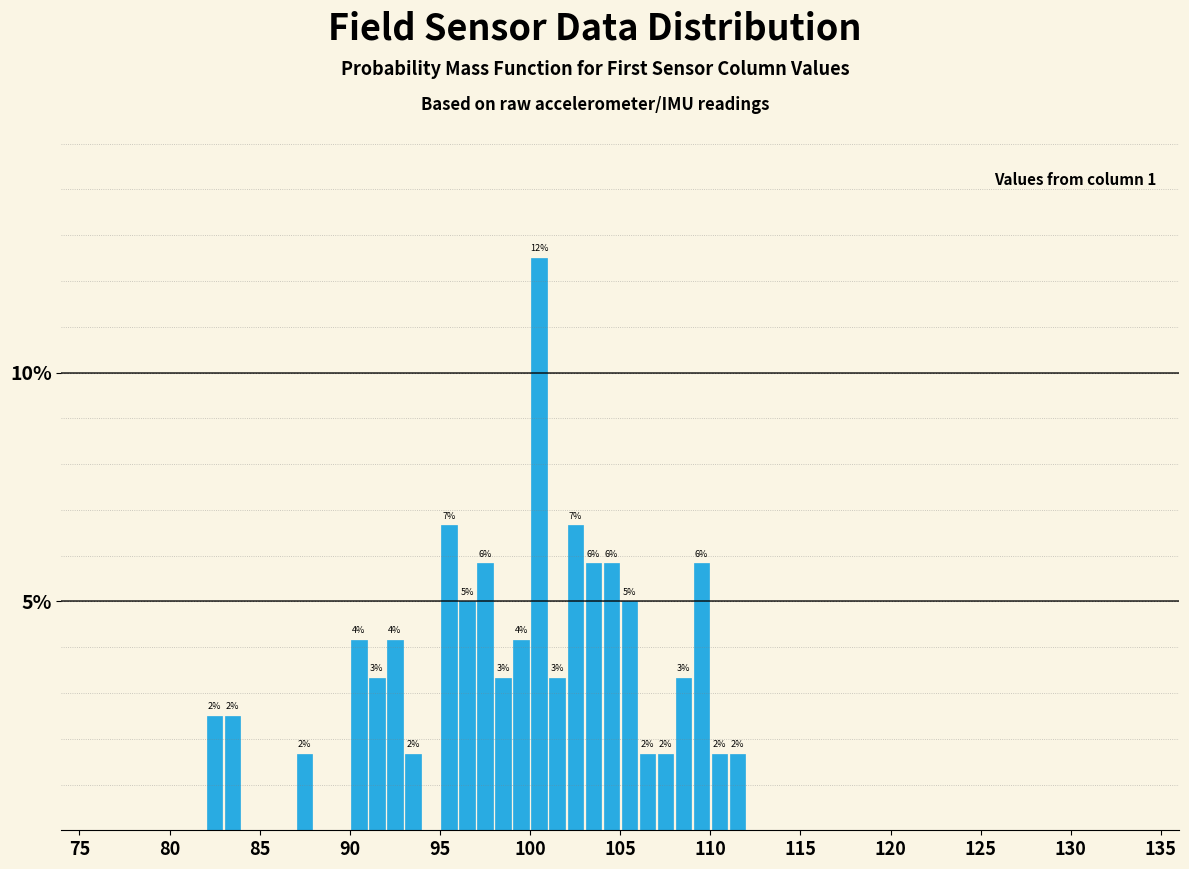

Around what value on the x-axis is the tallest bar? Give the approximate position of its centre, as read against the axis.

100.5